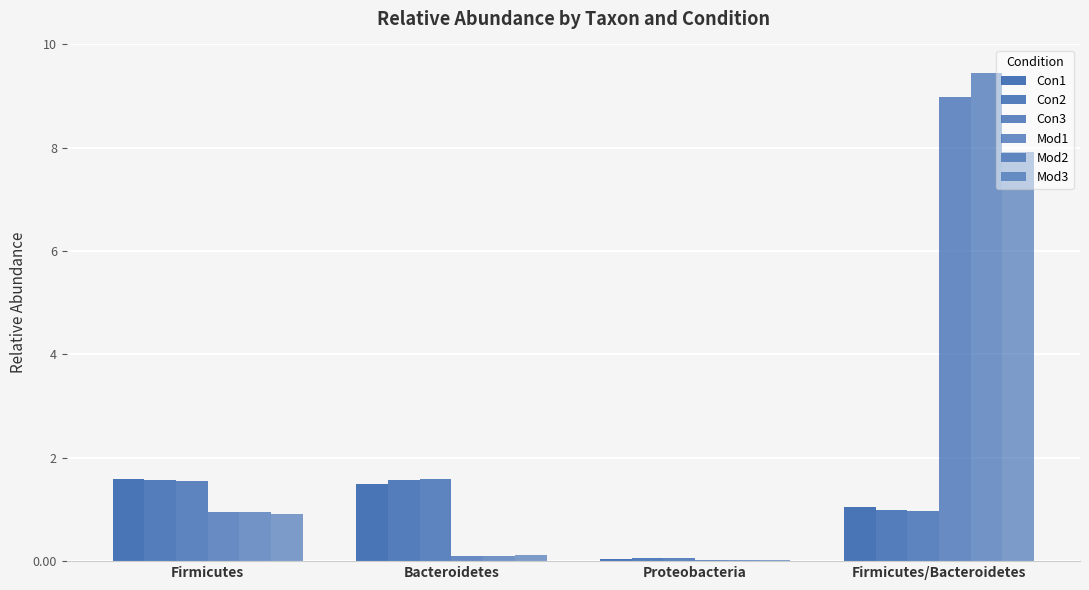

Rank the series by their maximum value, from highest to lowest.

Mod2, Mod1, Mod3, Con3, Con1, Con2